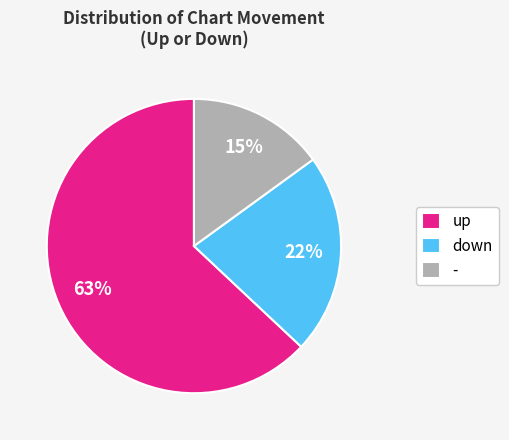

Is there any slice that represents more than half of the pie?

Yes